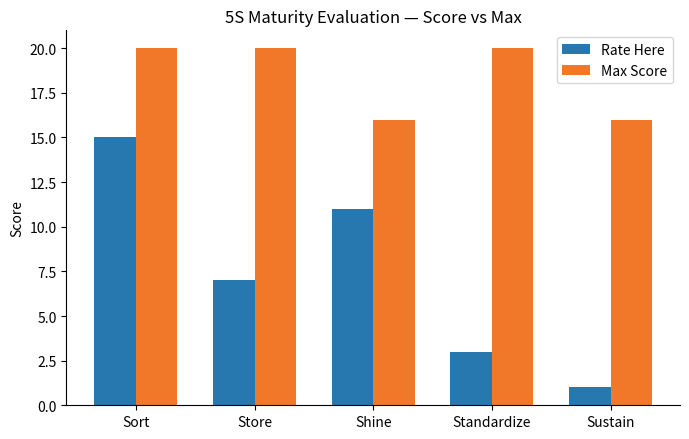

What is the highest value of the Rate Here series?

15